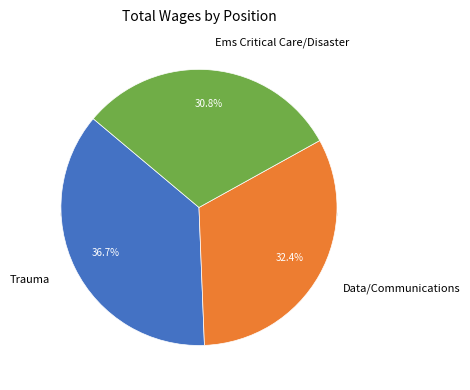

Combined, do Data/Communications and Ems Critical Care/Disaster account for over 50%?

Yes